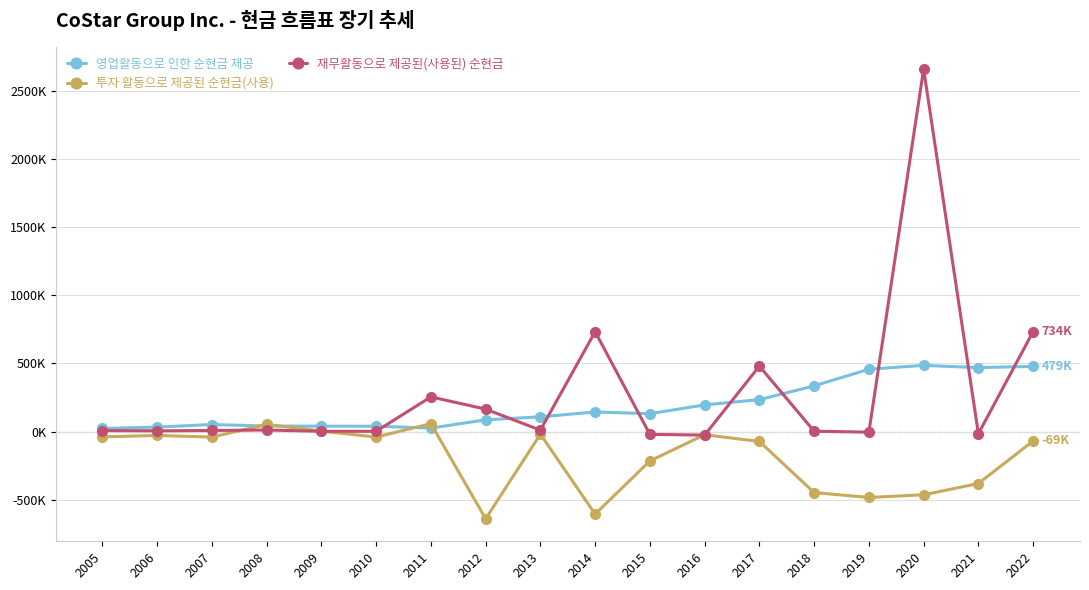

After their last crossing, which series has the higher values: 영업활동으로 인한 순현금 제공 or 투자 활동으로 제공된 순현금(사용)?

영업활동으로 인한 순현금 제공